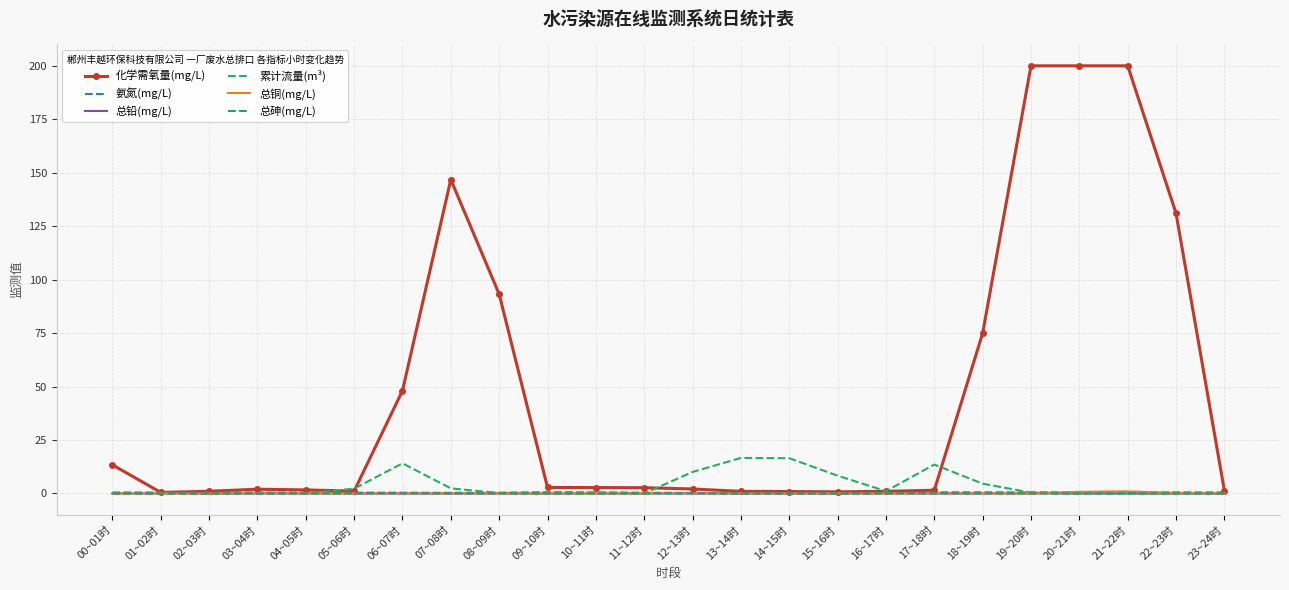

Which series has the largest total across all categories?

化学需氧量(mg/L)